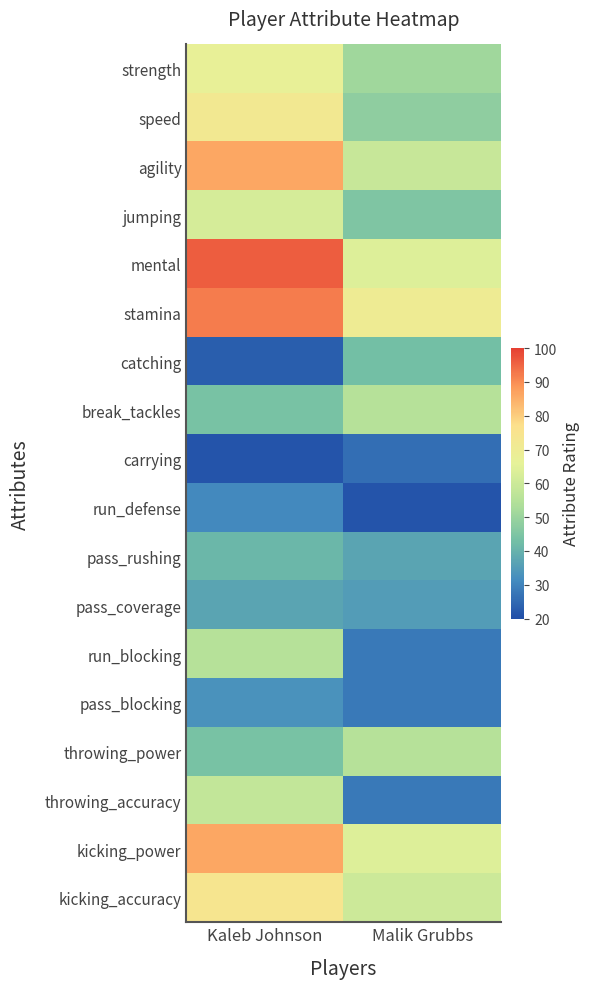

Count the number of categories in the chart.

2